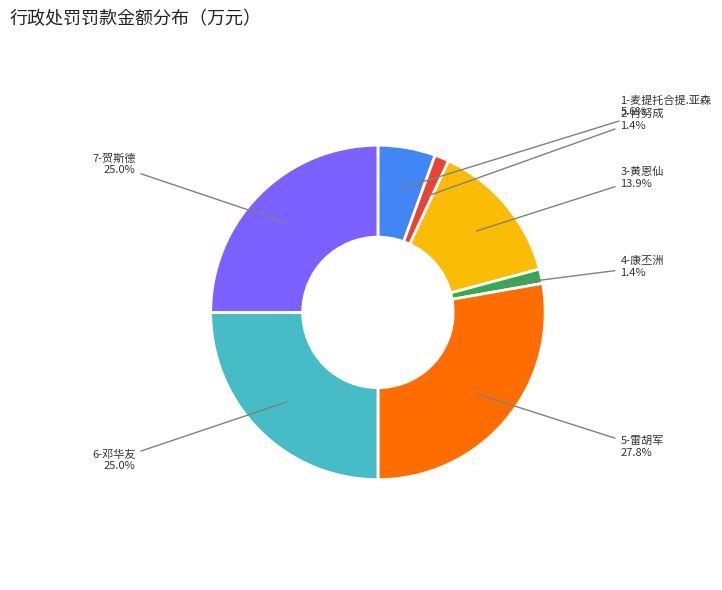

Which has a higher value, 7-贺斯德 or 2-肖努成?

7-贺斯德